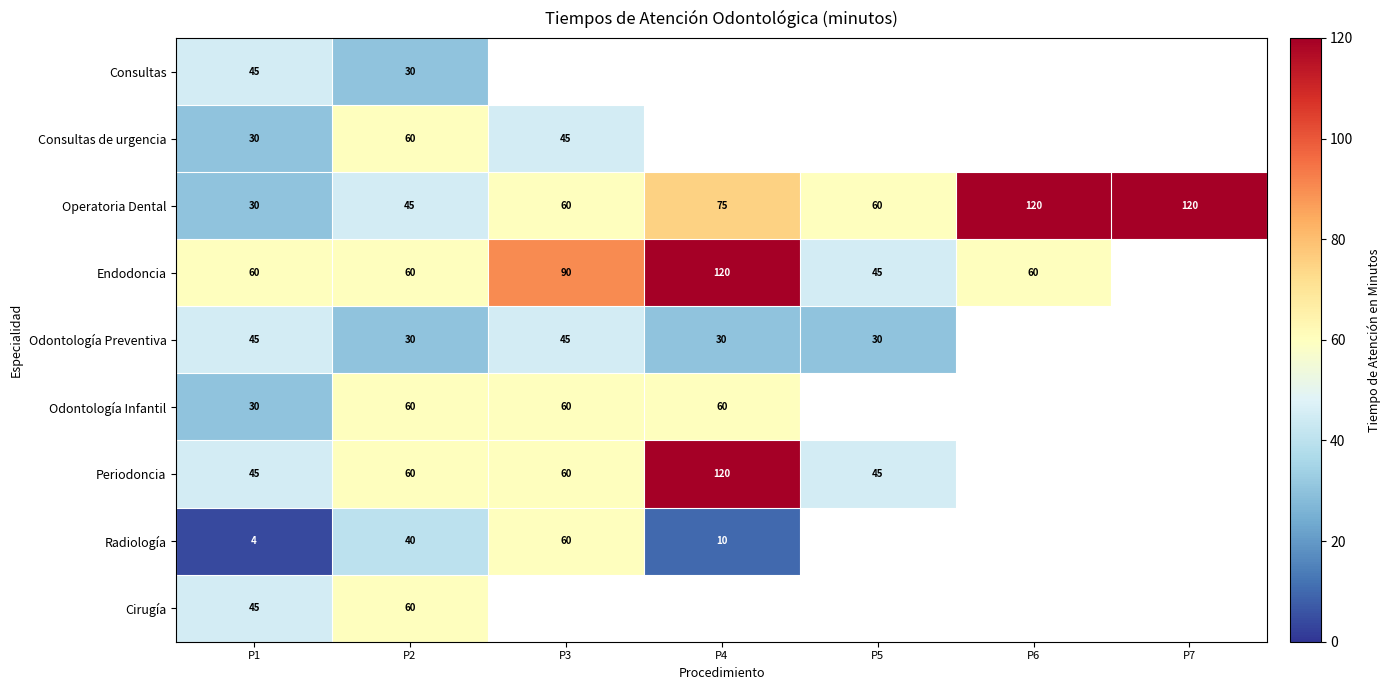

The value of Periodoncia at P5 is 45. True or false?

True